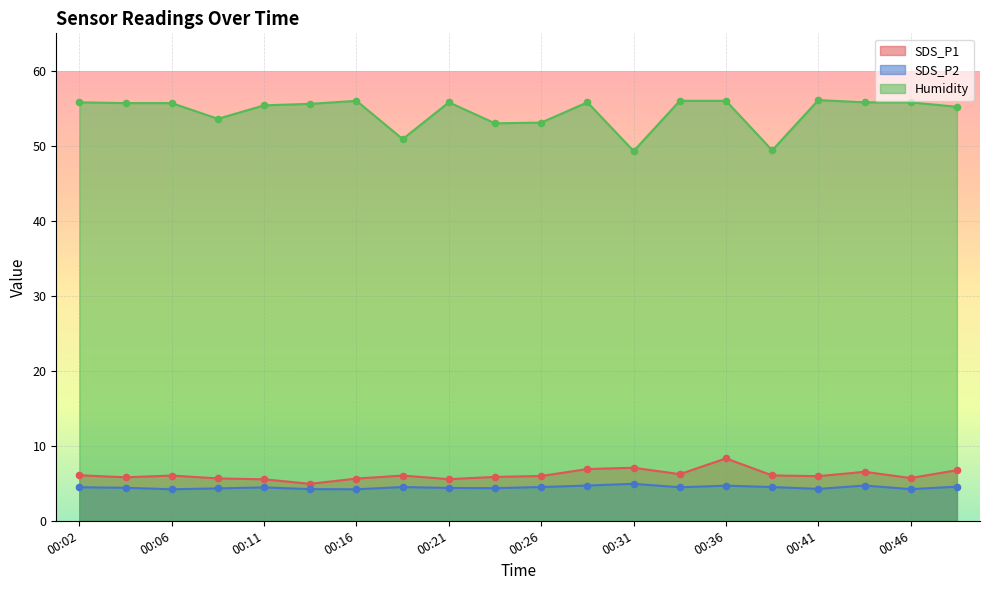

Which series has the largest total across all categories?

Humidity